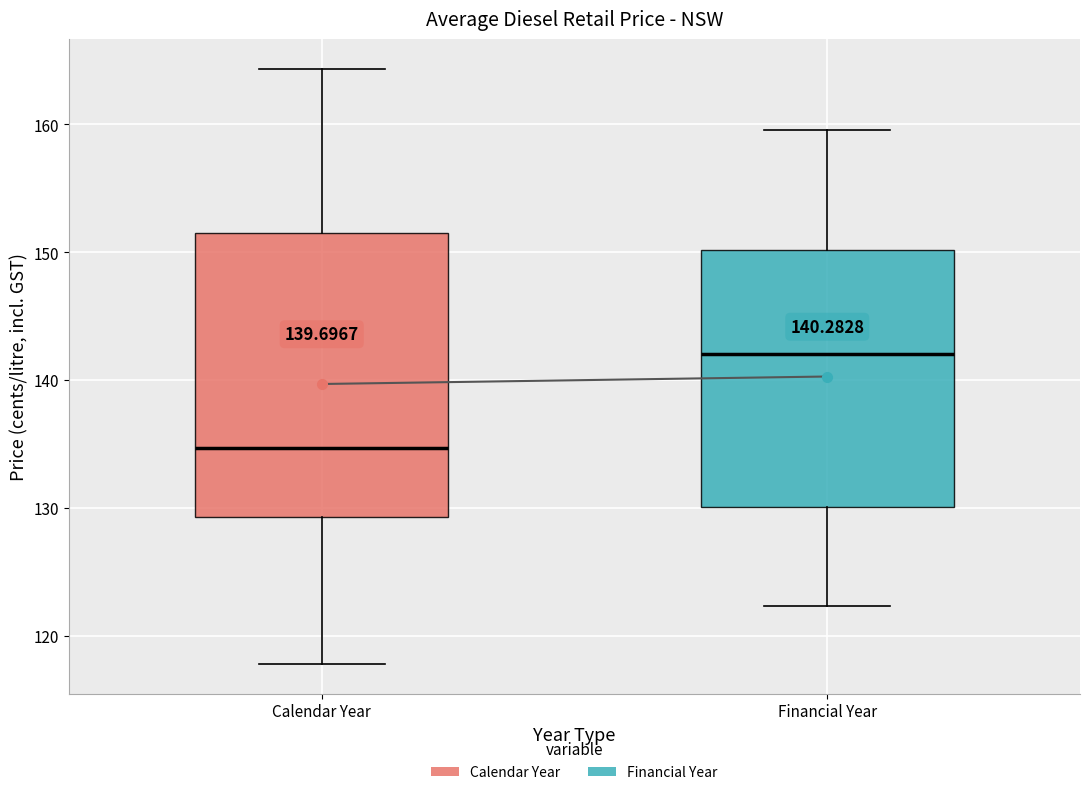

Comparing the boxes themselves (not the whiskers), which one is the tallest?

Calendar Year